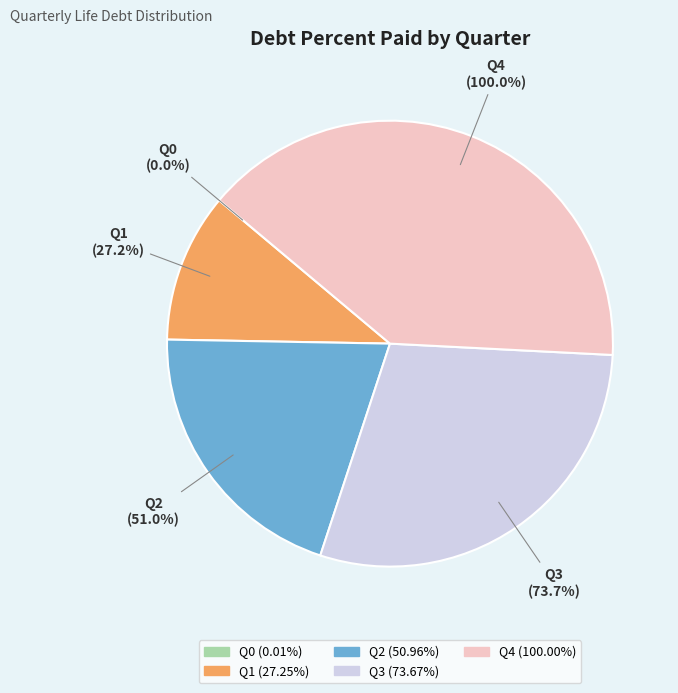

Rank the categories by value from lowest to highest.

Q0, Q1, Q2, Q3, Q4